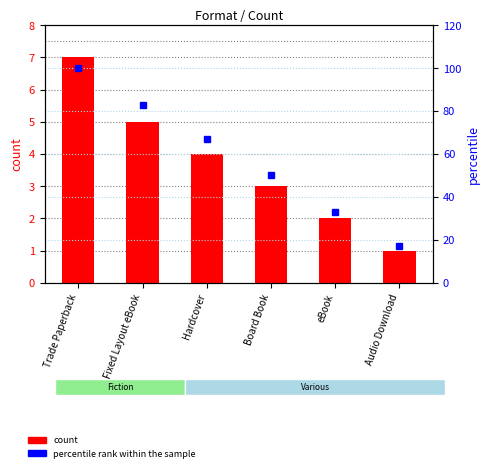

Reading left to right, transcribe all the data shown in this chart.

count: Trade Paperback=7	Fixed Layout eBook=5	Hardcover=4	Board Book=3	eBook=2	Audio Download=1
percentile rank within the sample: Trade Paperback=100	Fixed Layout eBook=83	Hardcover=67	Board Book=50	eBook=33	Audio Download=17